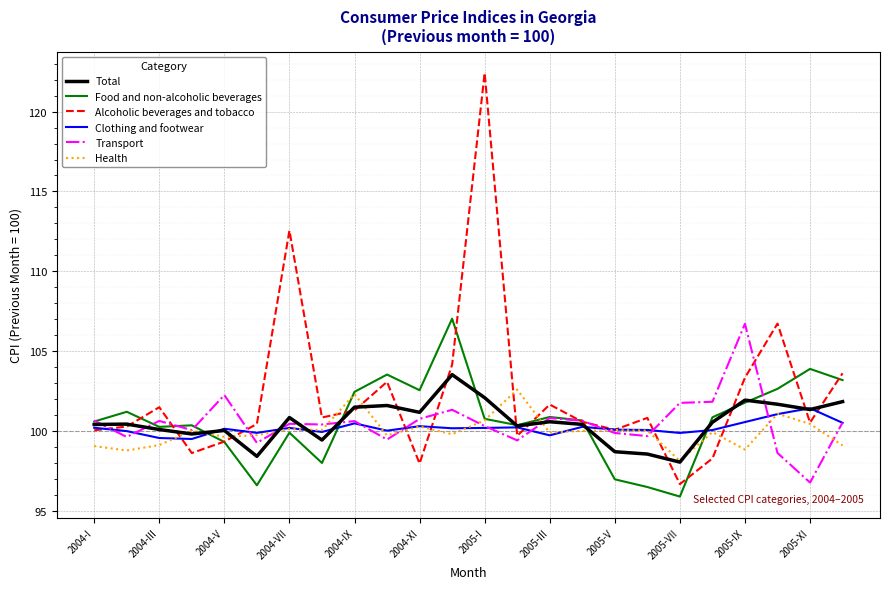

Does the chart display data point markers on the line(s)?

No